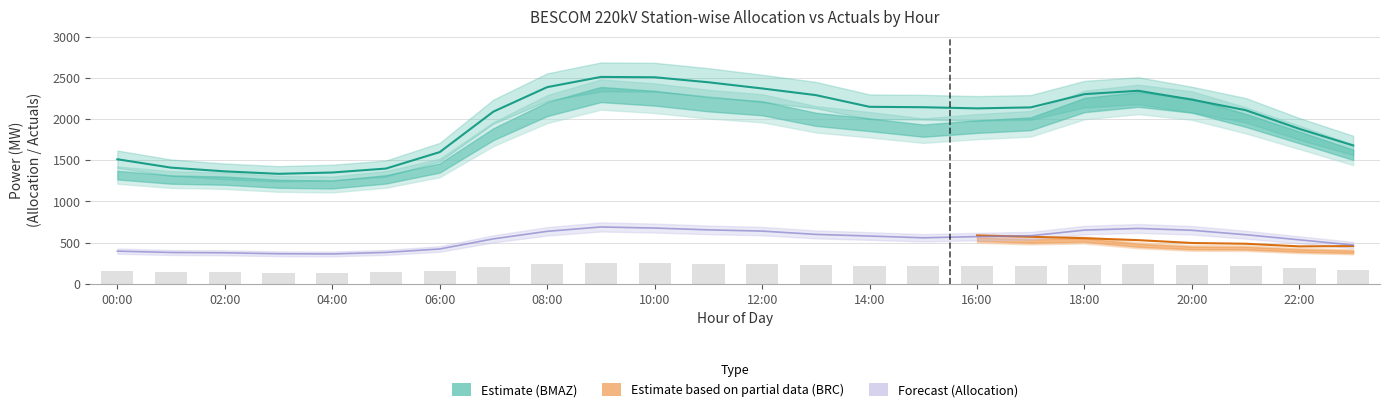

Which category has the highest value across all series?

09:00